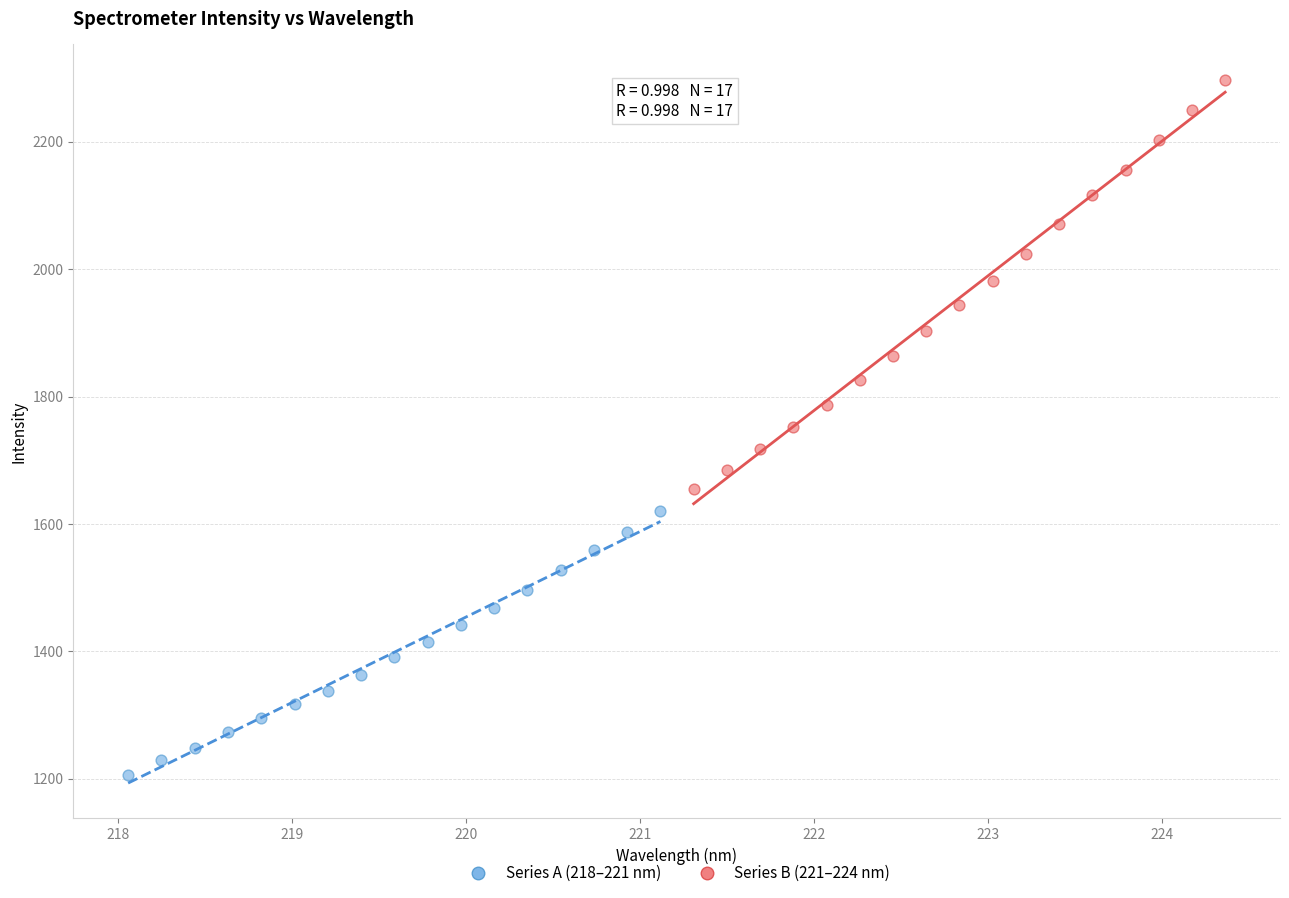

Which series reaches the minimum Y coordinate?

Series A (218–221 nm)